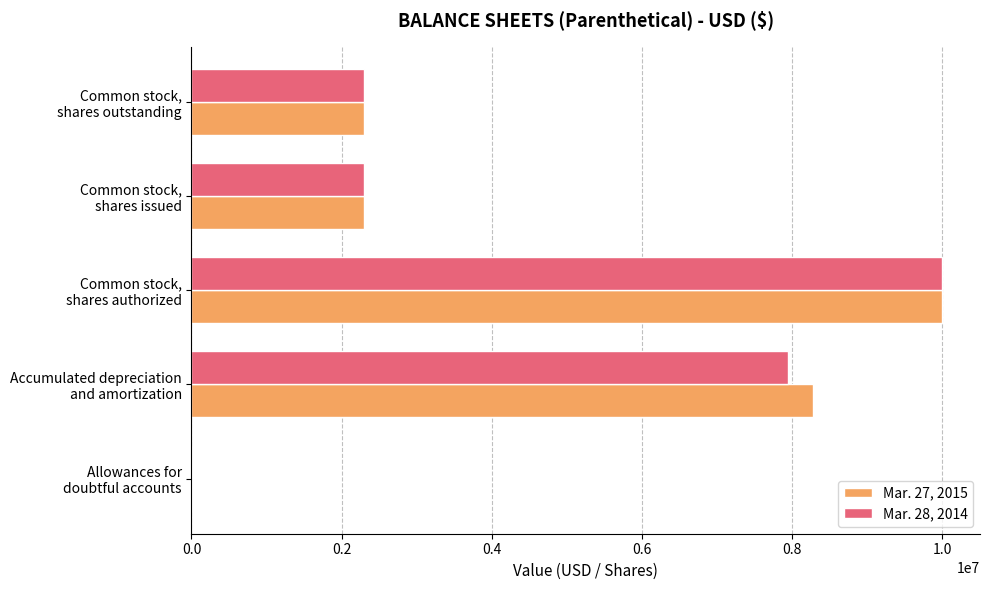

What are all the series names shown in the legend?

Mar. 27, 2015, Mar. 28, 2014